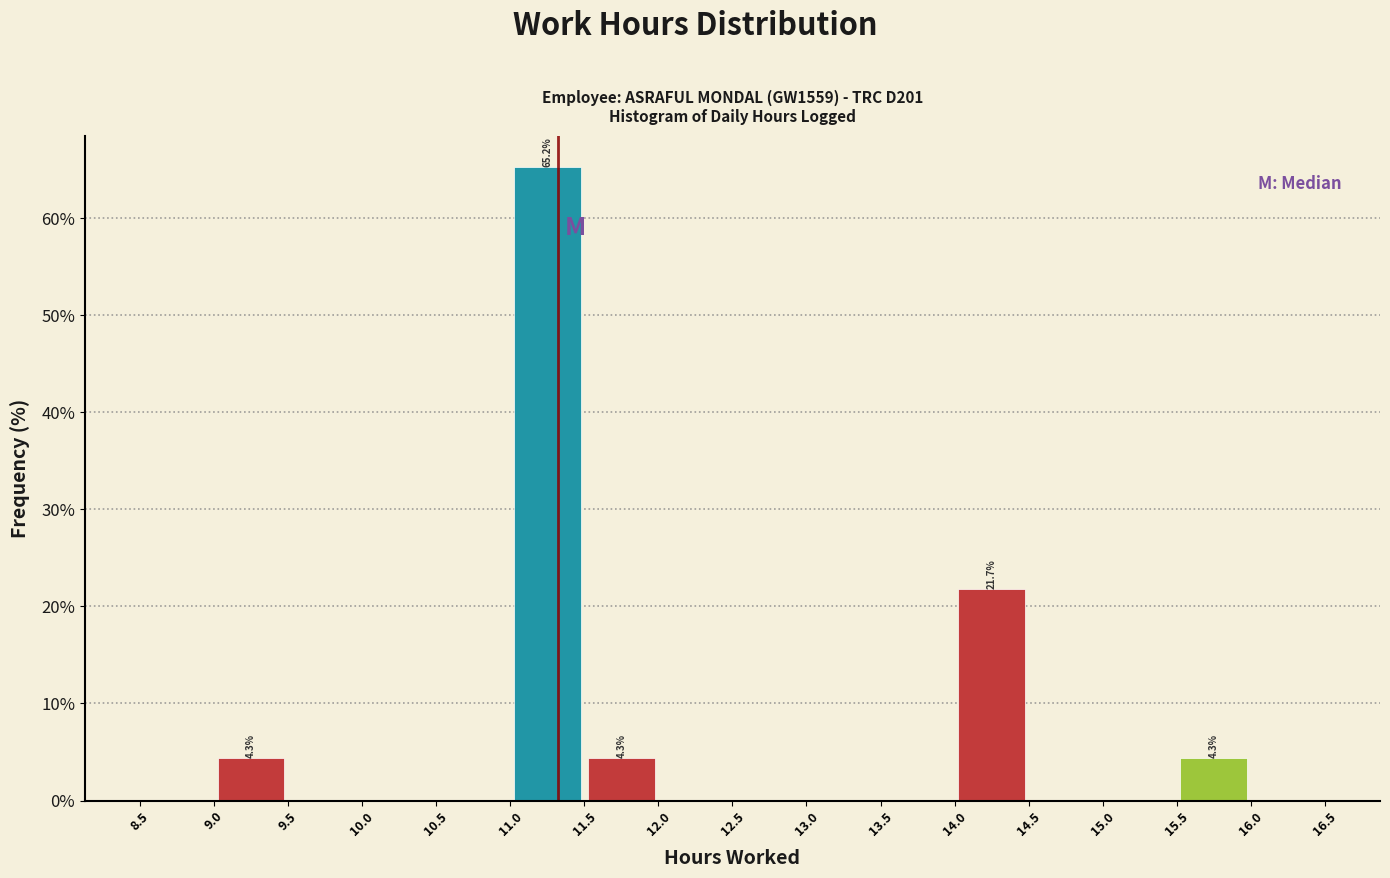

Which range on the x-axis has the tallest bar?

11.0 to 11.5